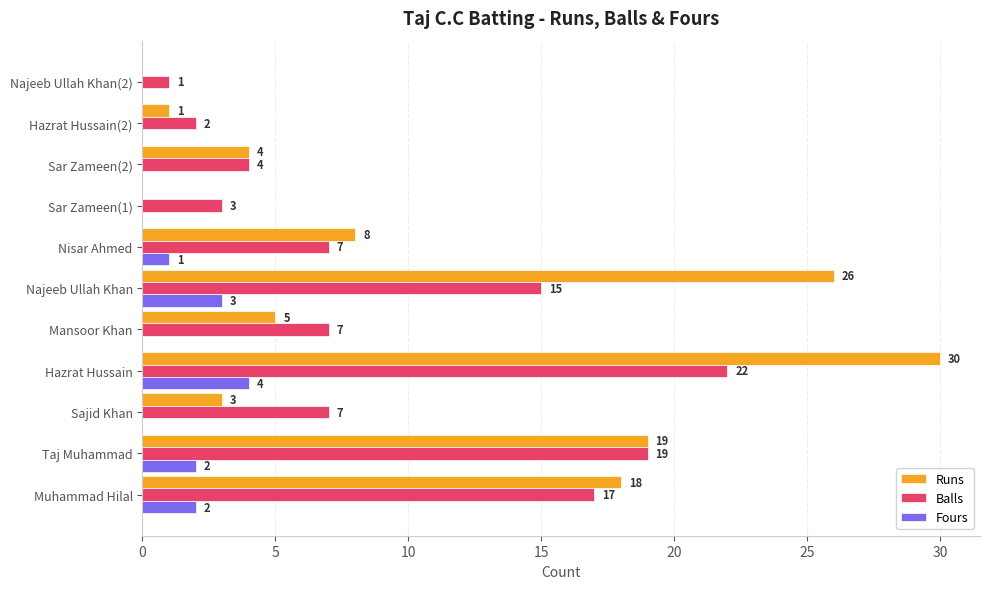

How many data points does each series have?

11